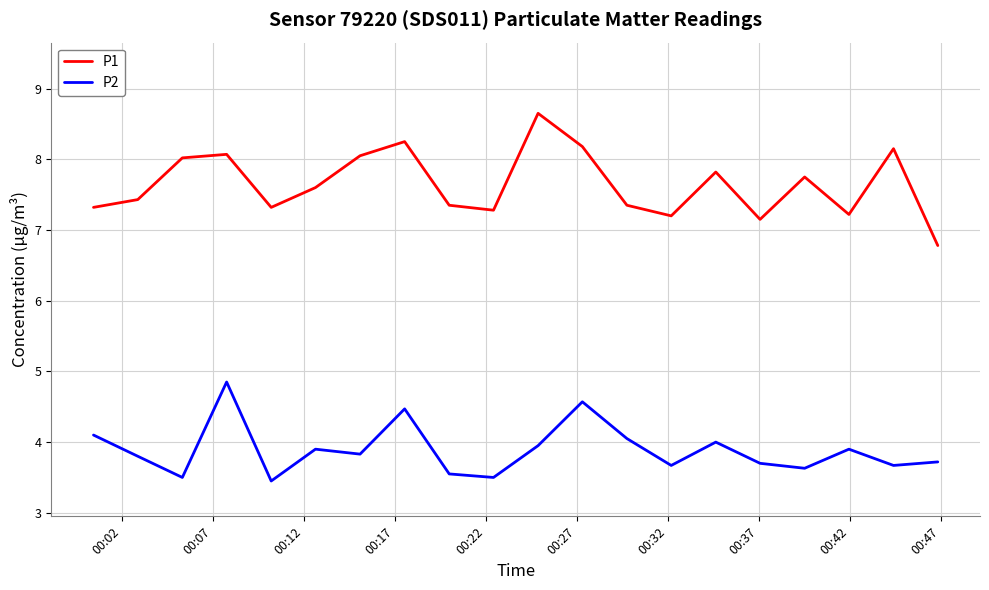

What is the lowest value of the P2 series?

3.5